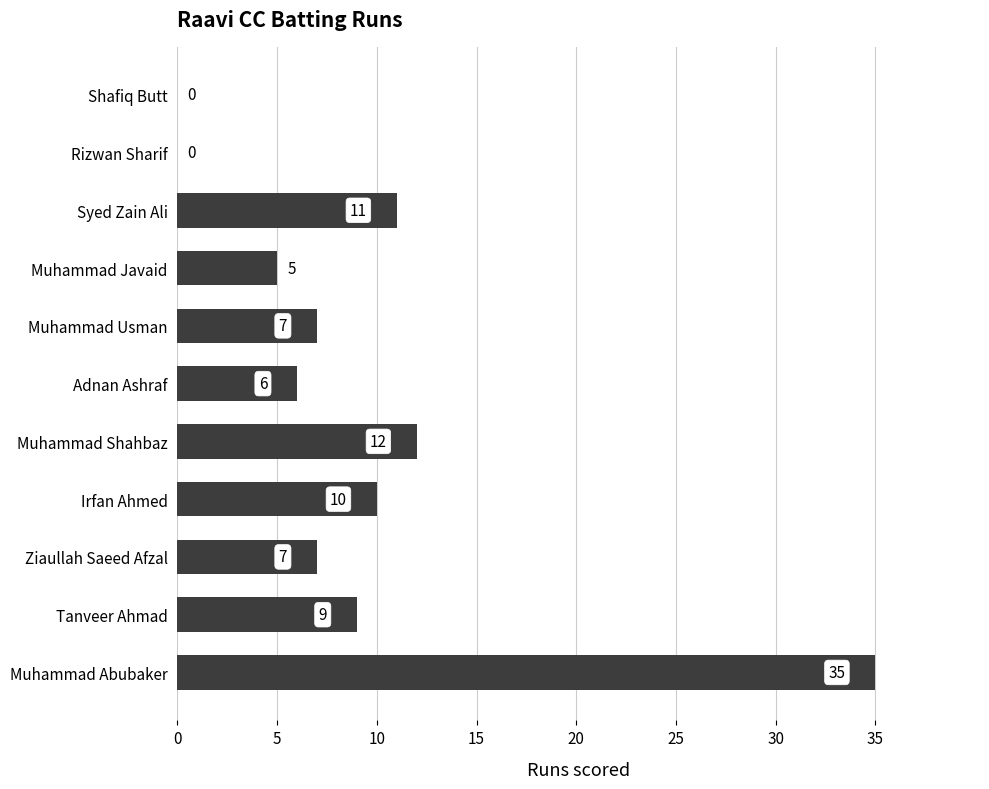

Approximately how many times larger is the value at Muhammad Javaid compared to Irfan Ahmed?

0.5